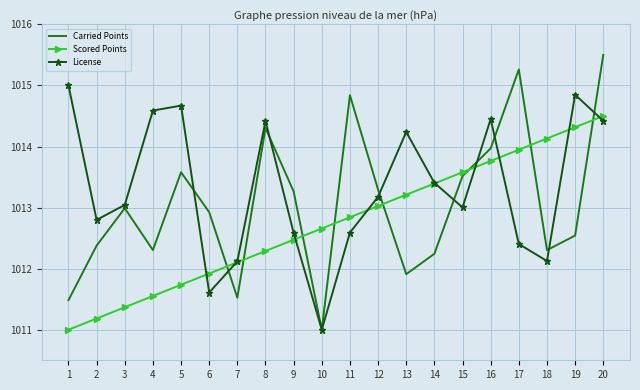

At which label is Carried Points closest to 1013?

3